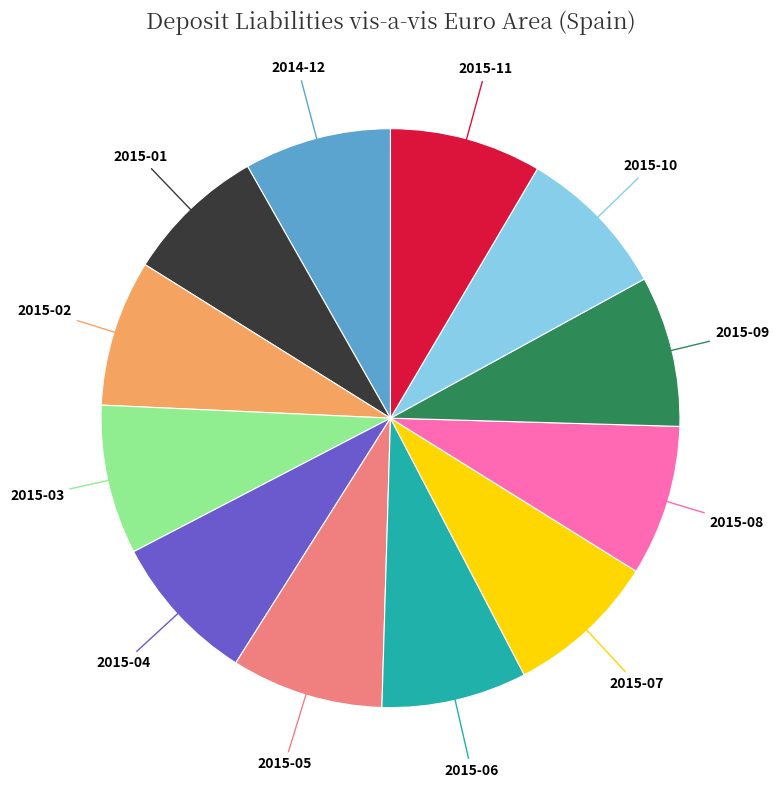

Is 2015-08 the majority of the pie?

No